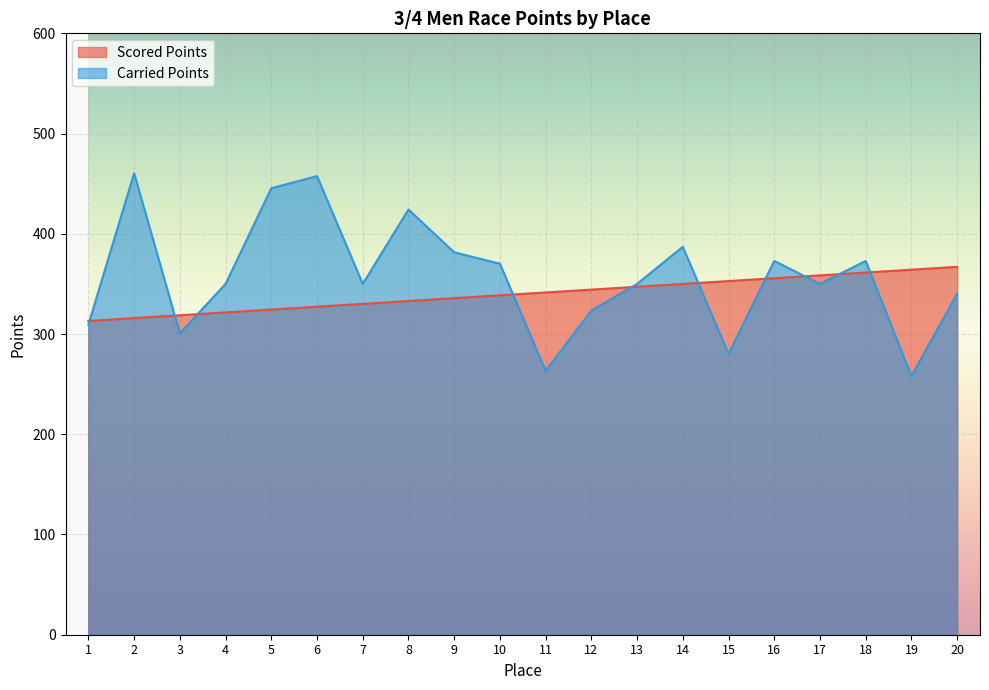

Where does the Scored Points series first go above 341?

11